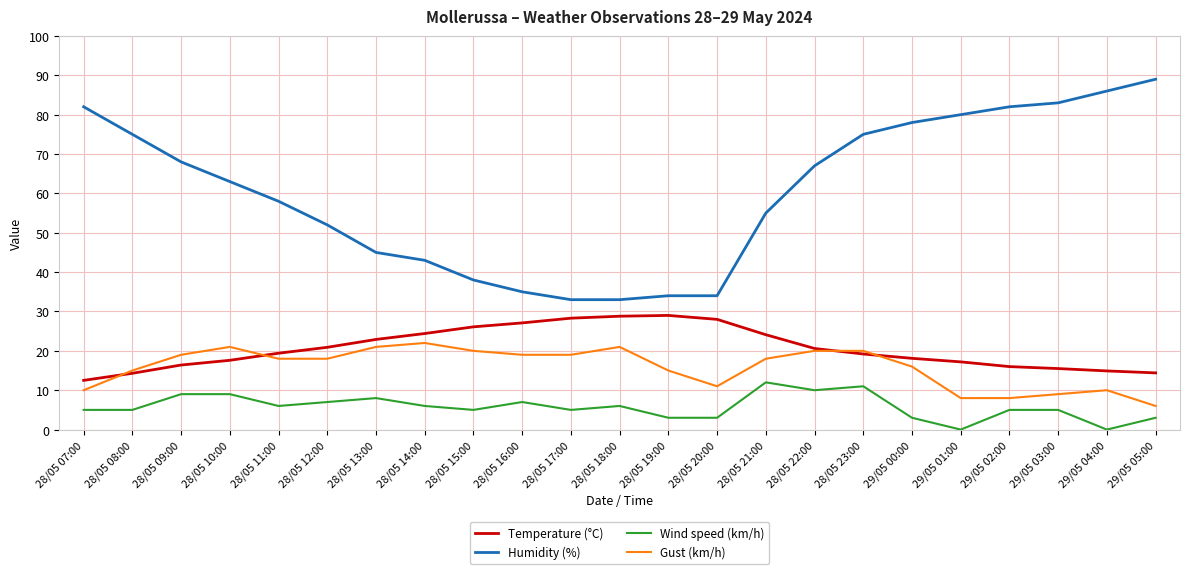

How many times do Temperature (°C) and Gust (km/h) cross each other?

4